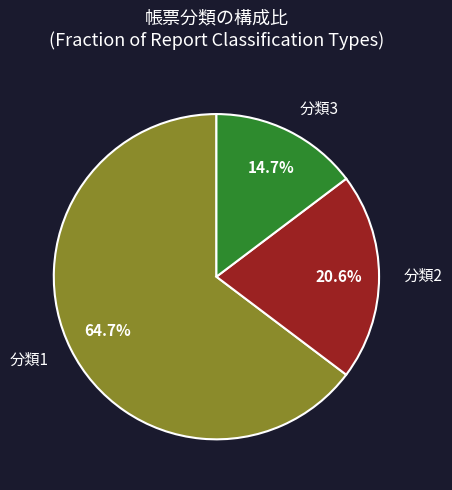

What is the ratio of the value at 分類2 to the value at 分類3?

1.4